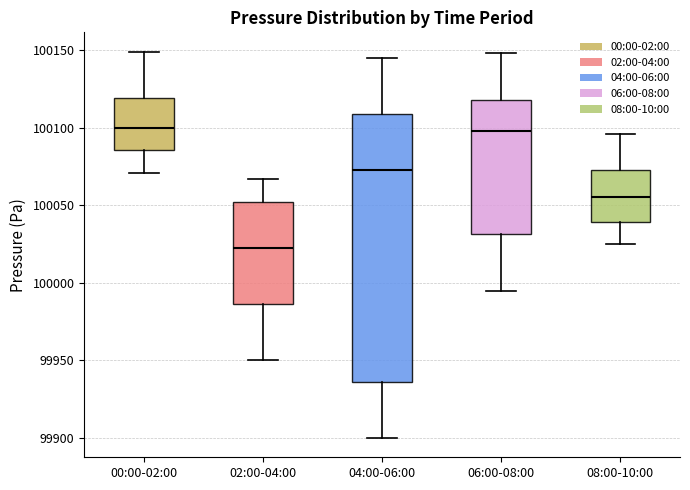

Reading left to right, read every box against the y-axis: the position of its median line, the range the box covers, and the ends of its whiskers. The values are not printed on the chart, so give them approximately, as read against the axis.

00:00-02:00: median 100100, box 100085 to 100120, whiskers 100070 to 100150
02:00-04:00: median 100025, box 99985 to 100050, whiskers 99950 to 100065
04:00-06:00: median 100075, box 99935 to 100110, whiskers 99900 to 100145
06:00-08:00: median 100100, box 100030 to 100120, whiskers 99995 to 100150
08:00-10:00: median 100055, box 100040 to 100075, whiskers 100025 to 100095